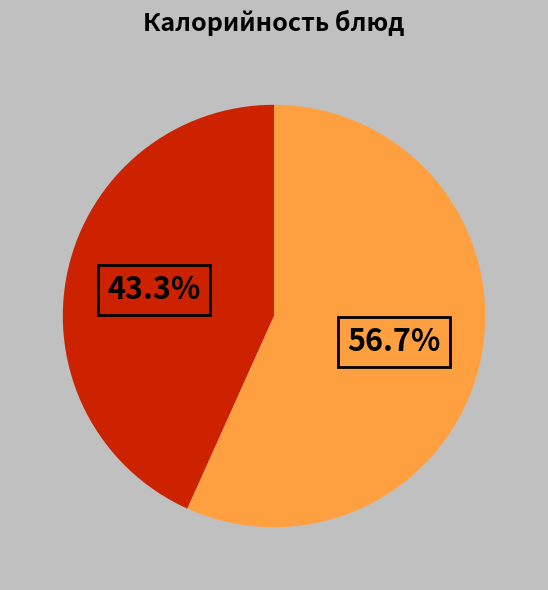

Is there a majority slice in this chart?

Yes